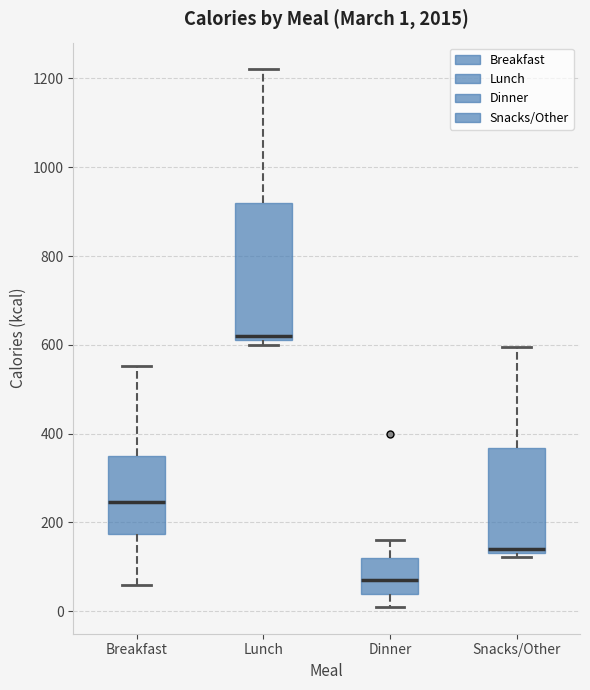

Which box has the highest median line?

Lunch